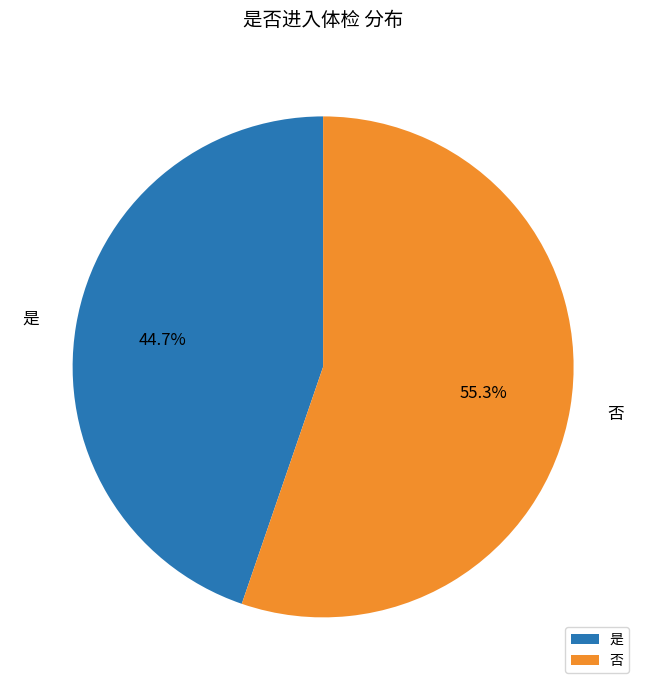

What is the largest slice in the pie chart?

否